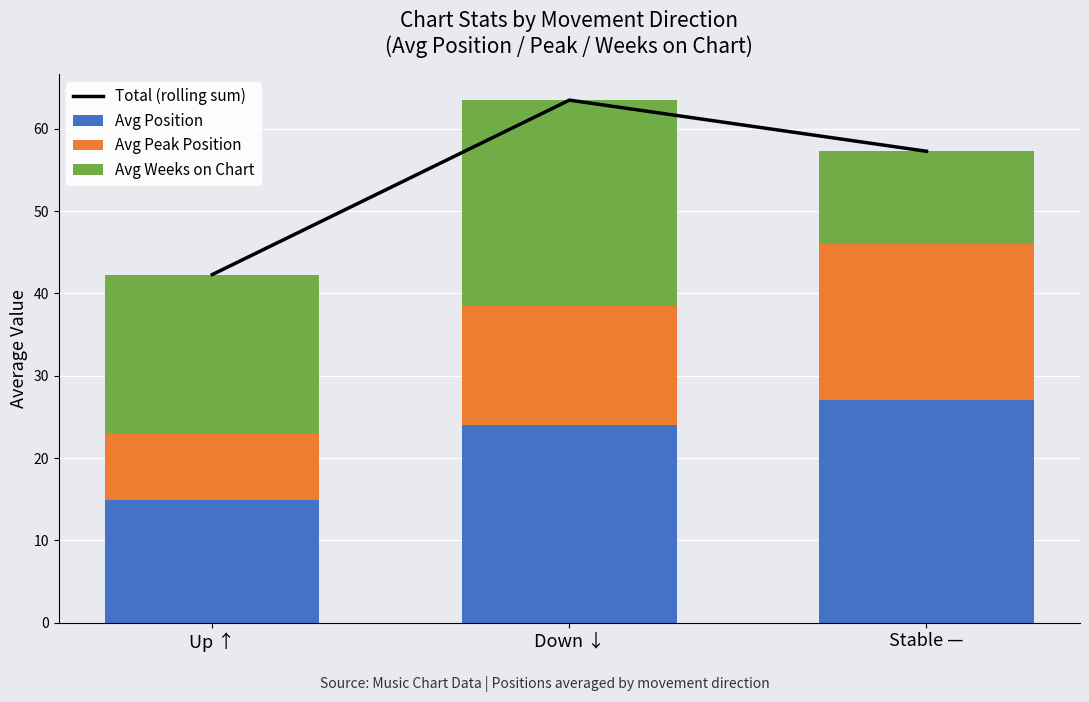

At which category does the chart reach its minimum across all series?

Up ↑